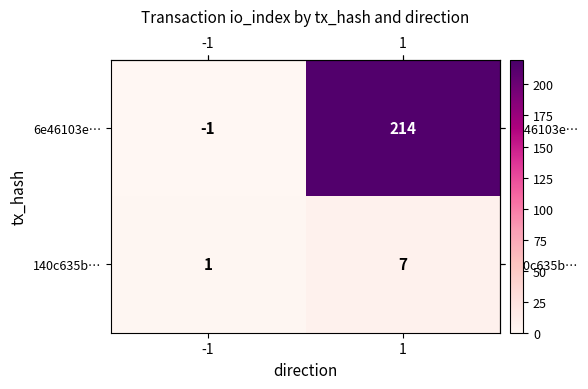

Reading left to right, transcribe all the data shown in this chart.

6e46103e…: -1=-1	1=214
140c635b…: -1=1	1=7